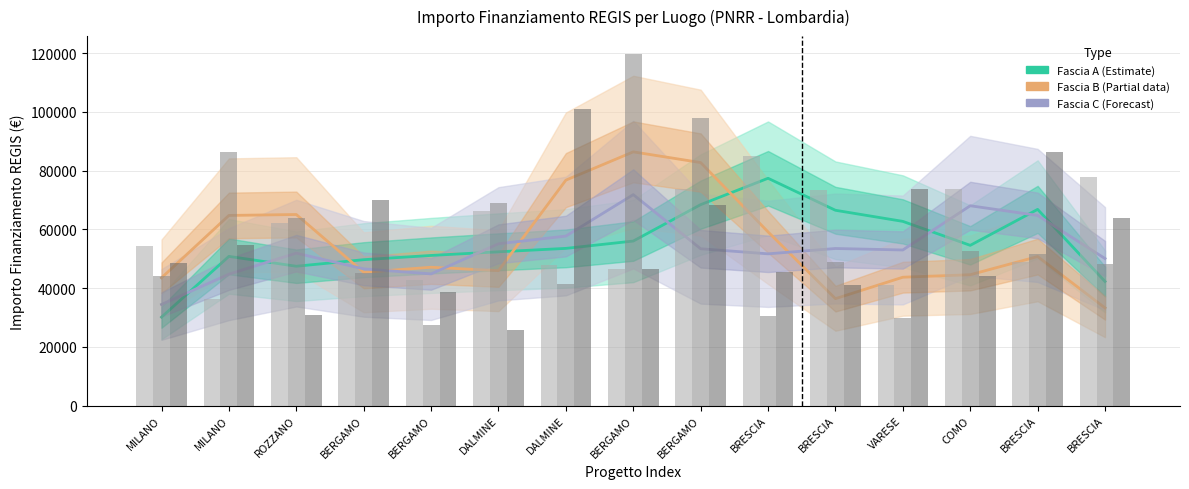

True or false: Fascia A (Estimate) has a value of 42234.3 at BRESCIA.

True